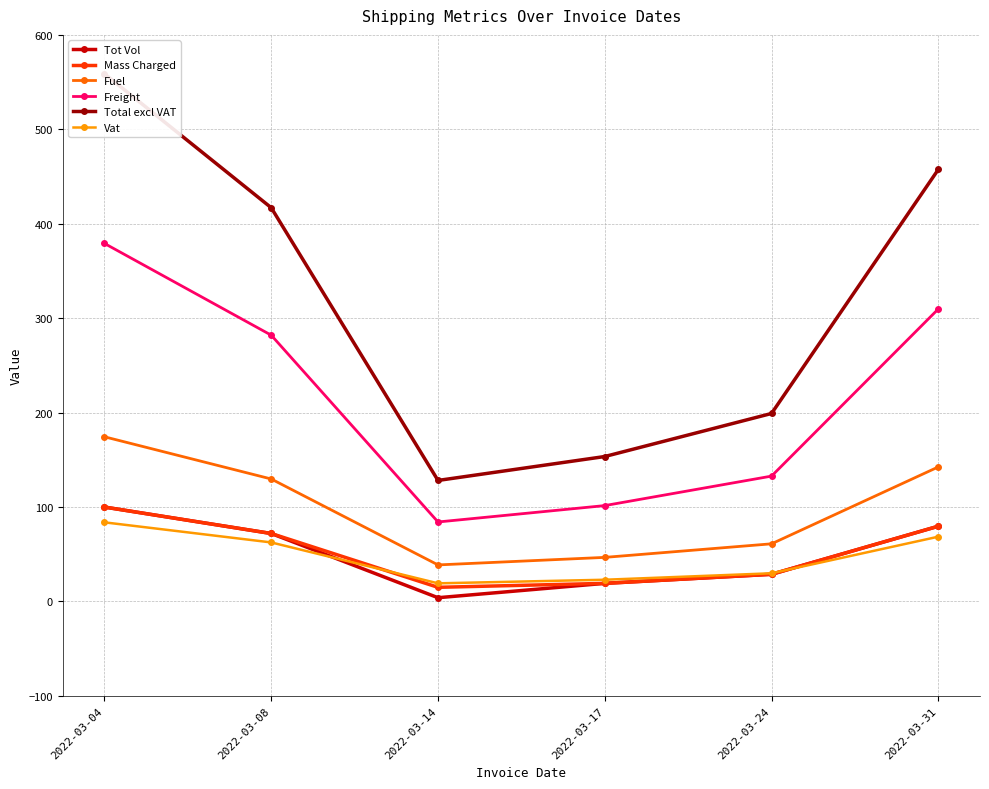

What is the difference between the second highest and second lowest values in the Fuel series?

95.8